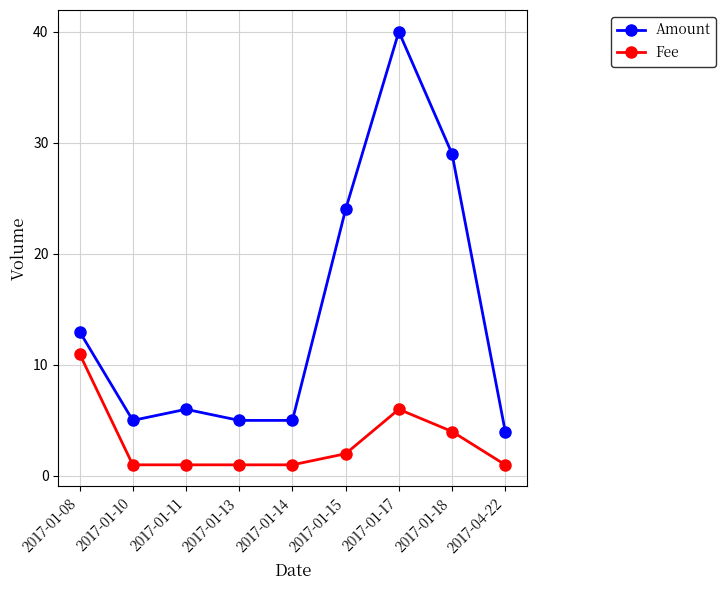

What is the difference between the maximum and minimum values in the Fee series?

10